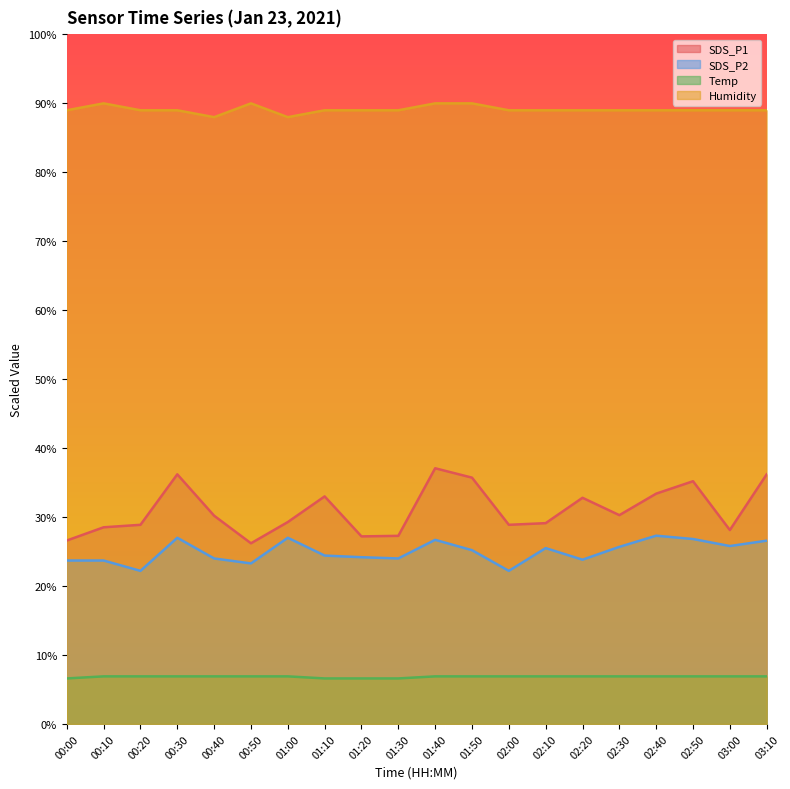

Reading left to right, list all the values displayed in this chart.

SDS_P1: 00:00=26.6	00:10=28.5	00:20=28.9	00:30=36.2	00:40=30.2	00:50=26.2	01:00=29.3	01:10=33.0	01:20=27.2	01:30=27.3	01:40=37.1	01:50=35.7	02:00=28.9	02:10=29.1	02:20=32.8	02:30=30.3	02:40=33.4	02:50=35.2	03:00=28.1	03:10=36.2
SDS_P2: 00:00=23.7	00:10=23.7	00:20=22.2	00:30=27.0	00:40=24.0	00:50=23.3	01:00=27.0	01:10=24.4	01:20=24.2	01:30=24.0	01:40=26.7	01:50=25.2	02:00=22.2	02:10=25.5	02:20=23.8	02:30=25.7	02:40=27.3	02:50=26.8	03:00=25.8	03:10=26.6
Temp: 00:00=6.6	00:10=6.9	00:20=6.9	00:30=6.9	00:40=6.9	00:50=6.9	01:00=6.9	01:10=6.6	01:20=6.6	01:30=6.6	01:40=6.9	01:50=6.9	02:00=6.9	02:10=6.9	02:20=6.9	02:30=6.9	02:40=6.9	02:50=6.9	03:00=6.9	03:10=6.9
Humidity: 00:00=89.0	00:10=90.0	00:20=89.0	00:30=89.0	00:40=88.0	00:50=90.0	01:00=88.0	01:10=89.0	01:20=89.0	01:30=89.0	01:40=90.0	01:50=90.0	02:00=89.0	02:10=89.0	02:20=89.0	02:30=89.0	02:40=89.0	02:50=89.0	03:00=89.0	03:10=89.0